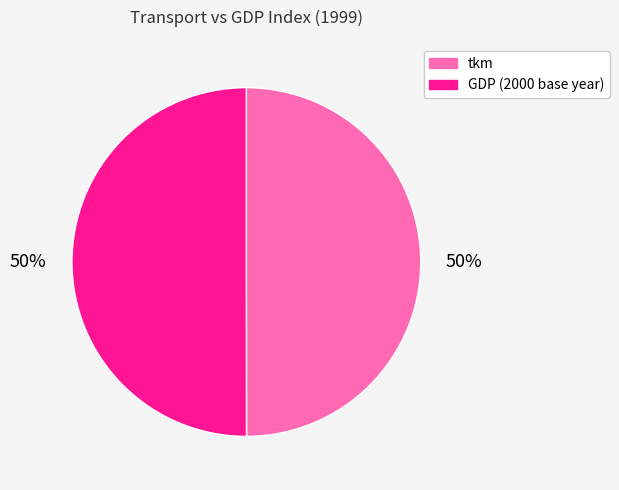

Approximately how many times larger is the value at GDP (2000 base year) compared to tkm?

1.0